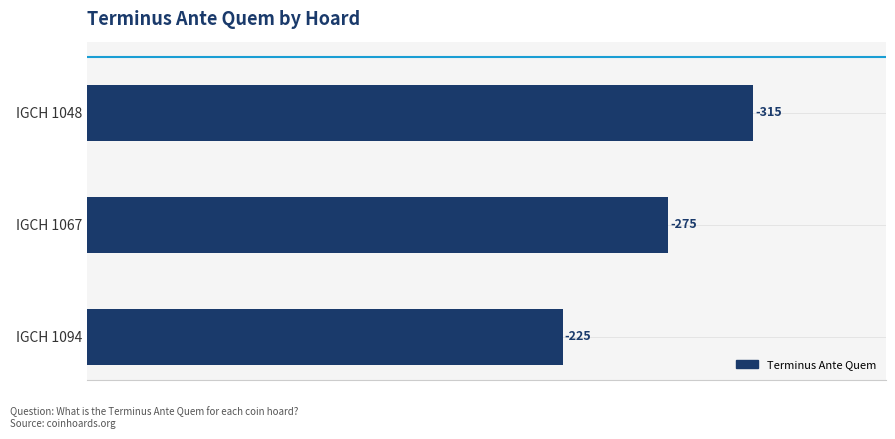

Are the bars horizontal?

Yes